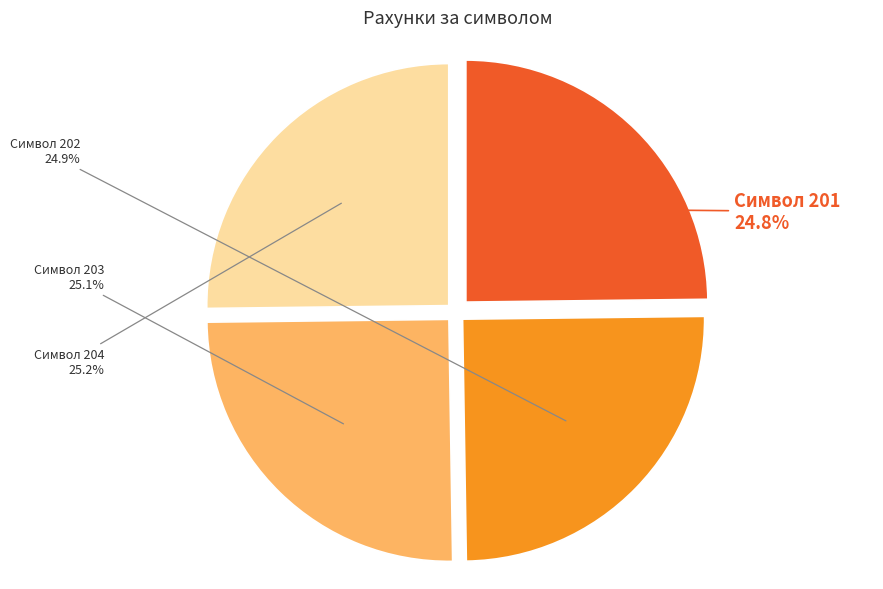

What is the ratio of the value at Символ 201 to the value at Символ 202?

1.0